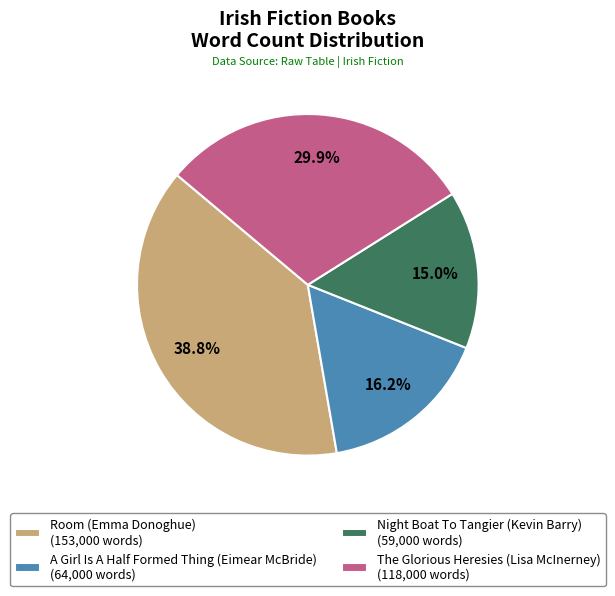

How many slices are in this pie chart?

4